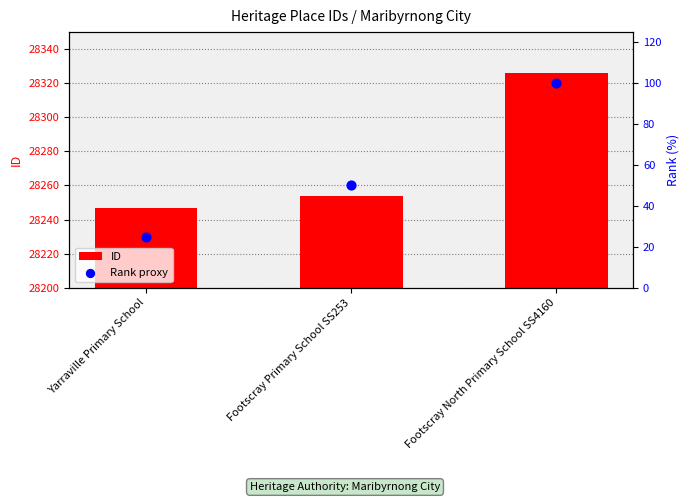

At how many categories does at least one series exceed 22849?

3